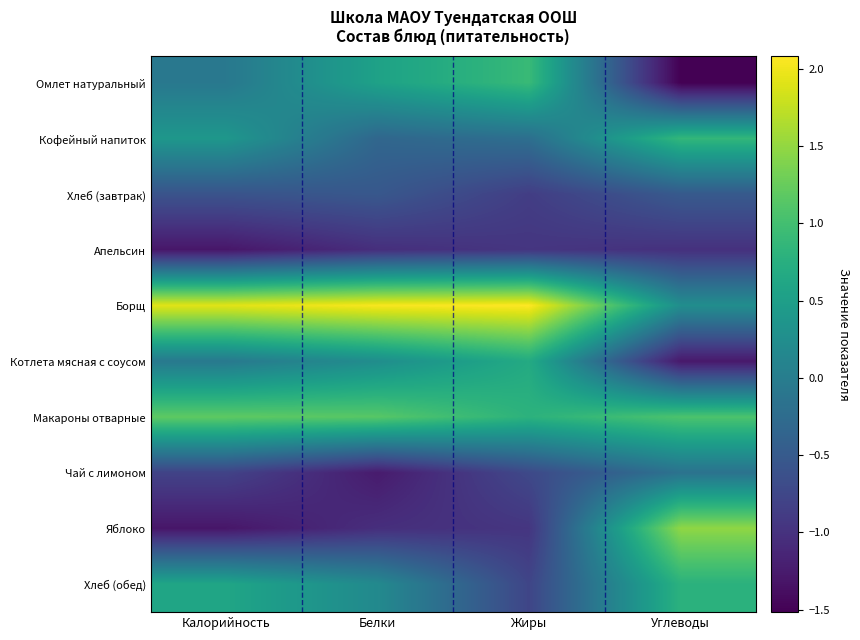

Reading right to left, extract all data points from this chart.

Омлет натуральный: Углеводы=-1.5	Жиры=0.9	Белки=0.5	Калорийность=-0.1
Кофейный напиток: Углеводы=0.9	Жиры=-0.2	Белки=-0.3	Калорийность=0.4
Хлеб (завтрак): Углеводы=-0.5	Жиры=-0.9	Белки=-0.5	Калорийность=-0.6
Апельсин: Углеводы=-1.0	Жиры=-1.0	Белки=-1.0	Калорийность=-1.3
Борщ: Углеводы=0.3	Жиры=2.1	Белки=2.0	Калорийность=1.9
Котлета мясная с соусом: Углеводы=-1.3	Жиры=0.7	Белки=0.2	Калорийность=-0.1
Макароны отварные: Углеводы=1.1	Жиры=0.8	Белки=1.1	Калорийность=1.2
Чай с лимоном: Углеводы=-0.2	Жиры=-0.7	Белки=-1.3	Калорийность=-0.8
Яблоко: Углеводы=1.5	Жиры=-1.0	Белки=-1.0	Калорийность=-1.3
Хлеб (обед): Углеводы=0.8	Жиры=-0.8	Белки=0.2	Калорийность=0.6